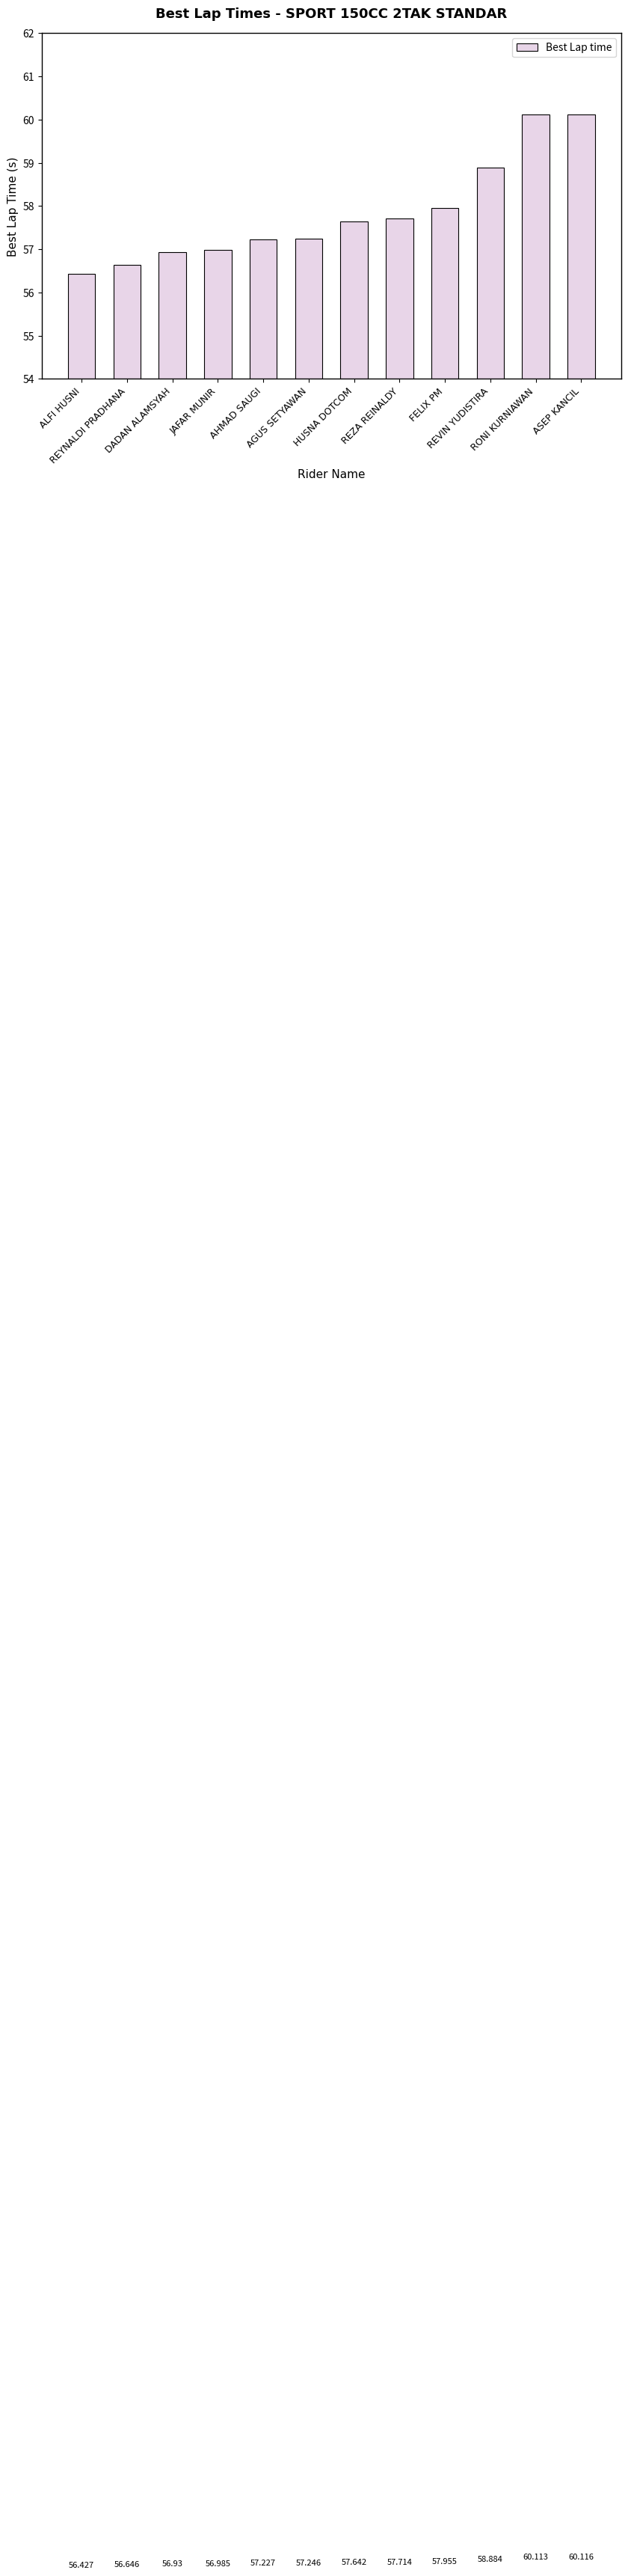

At which label does the data first exceed 57?

AHMAD SAUGI